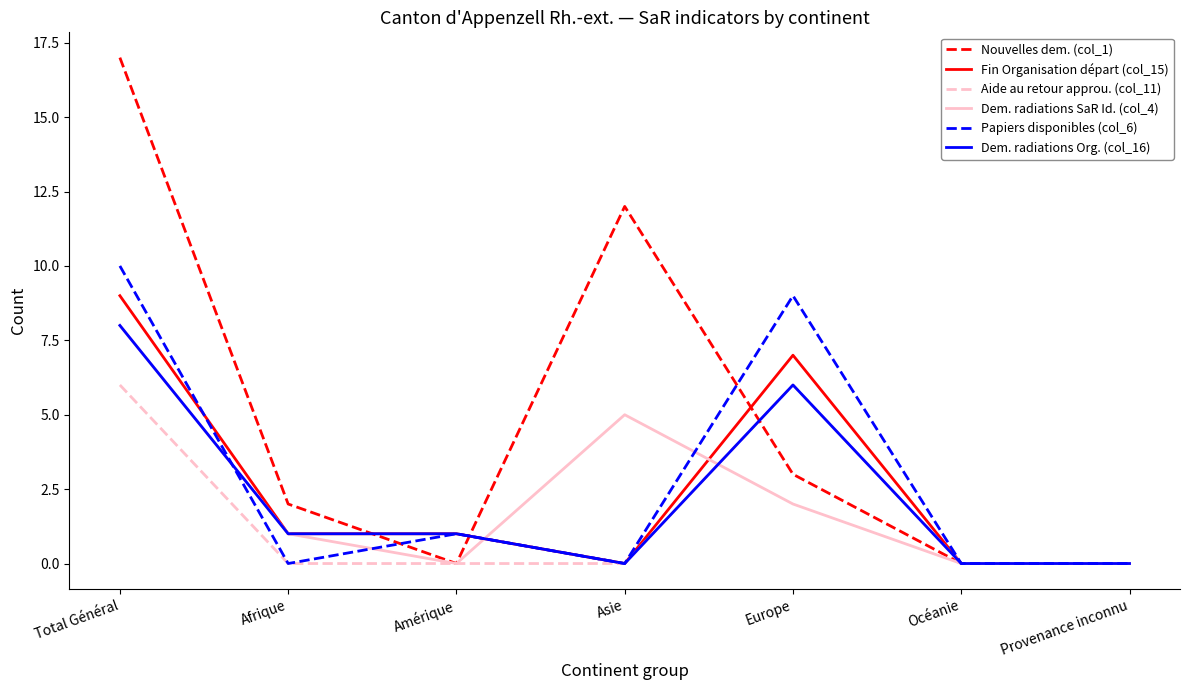

Is it true that Dem. radiations Org. (col_16) equals 0 at Asie?

True